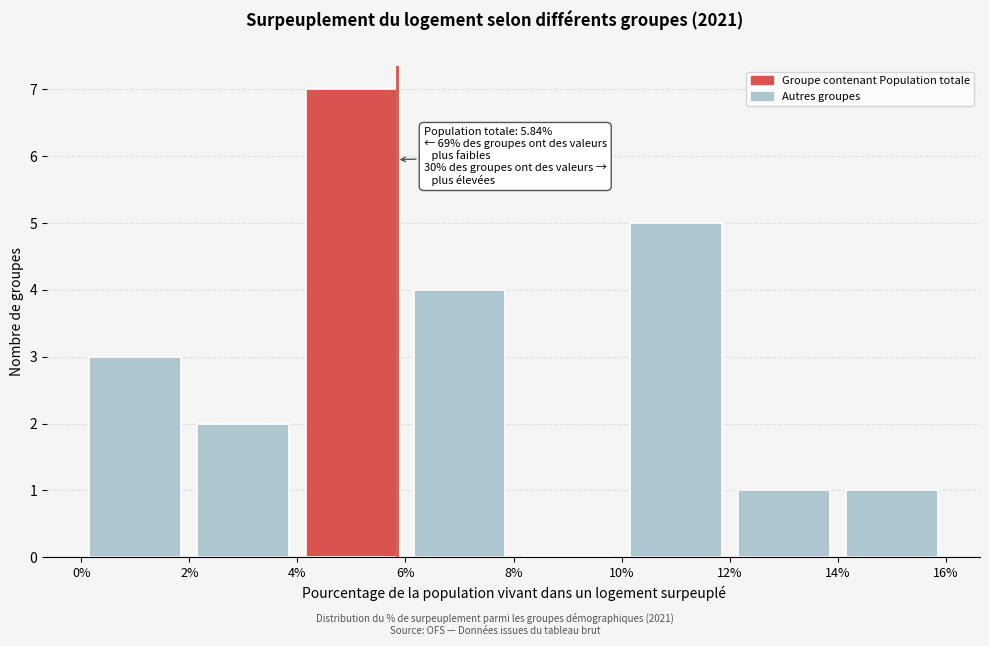

Which range on the x-axis has the tallest bar?

4% to 6%